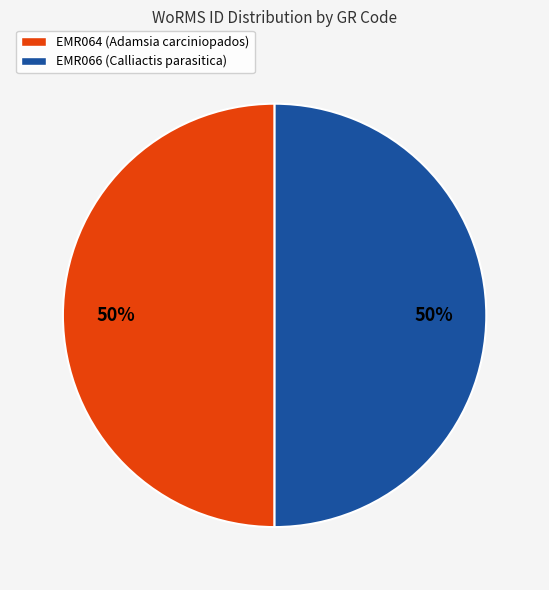

What is the ratio of the value at EMR066 (Calliactis parasitica) to the value at EMR064 (Adamsia carciniopados)?

1.0